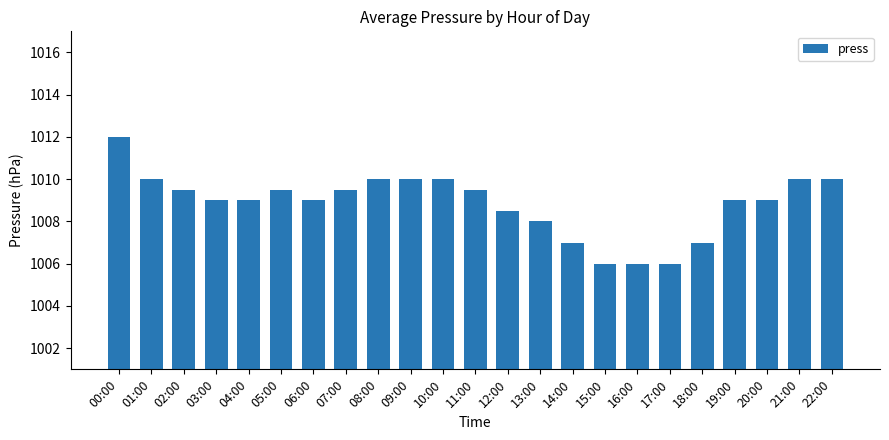

What is the average value?

1008.8